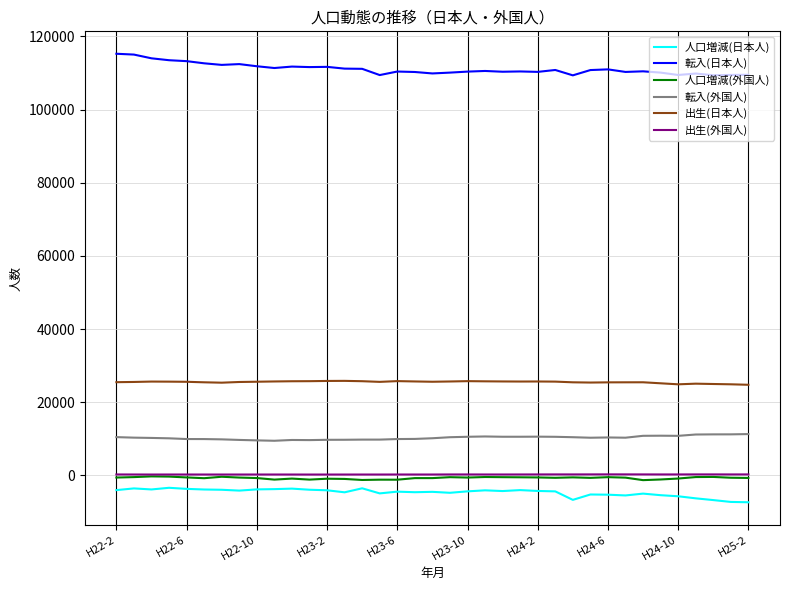

Which series has the largest total across all categories?

転入(日本人)